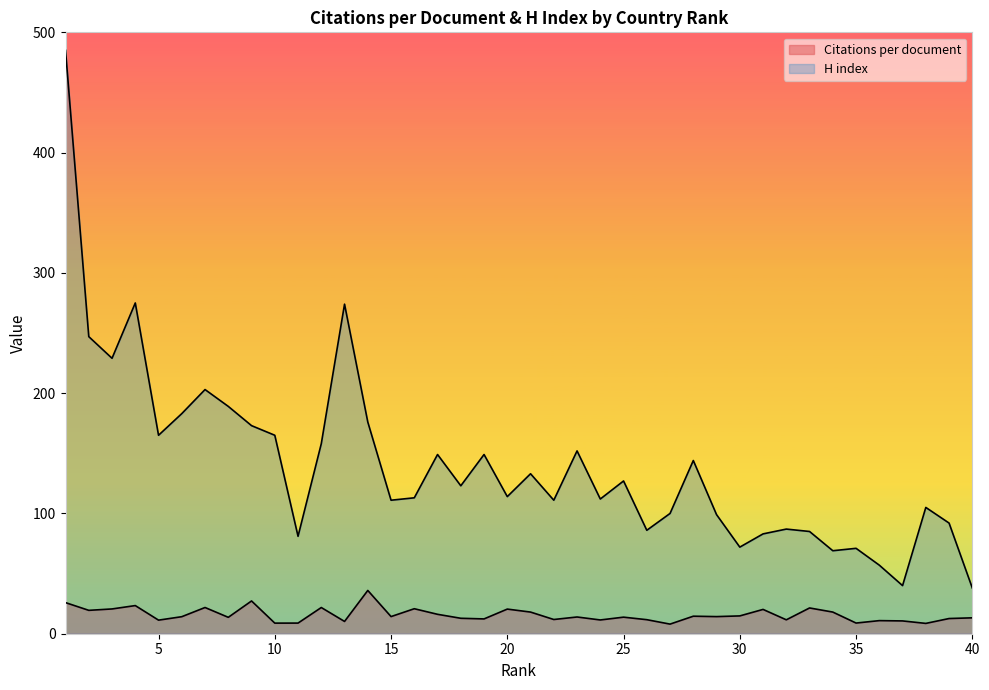

What is the spread (max minus min) of values at 9?

145.8